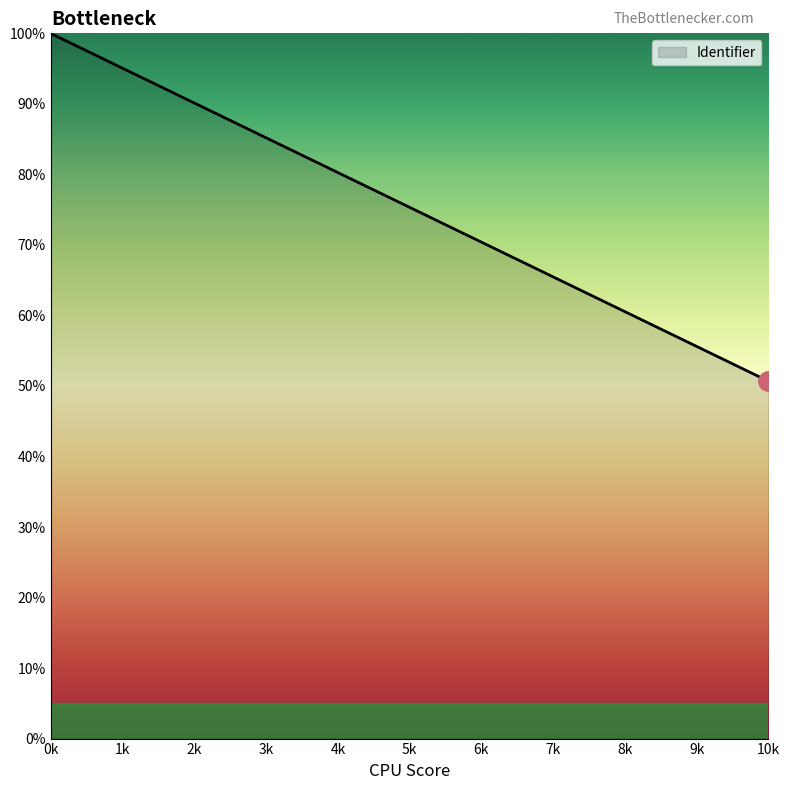

What is the minimum value shown in the chart?

50.7